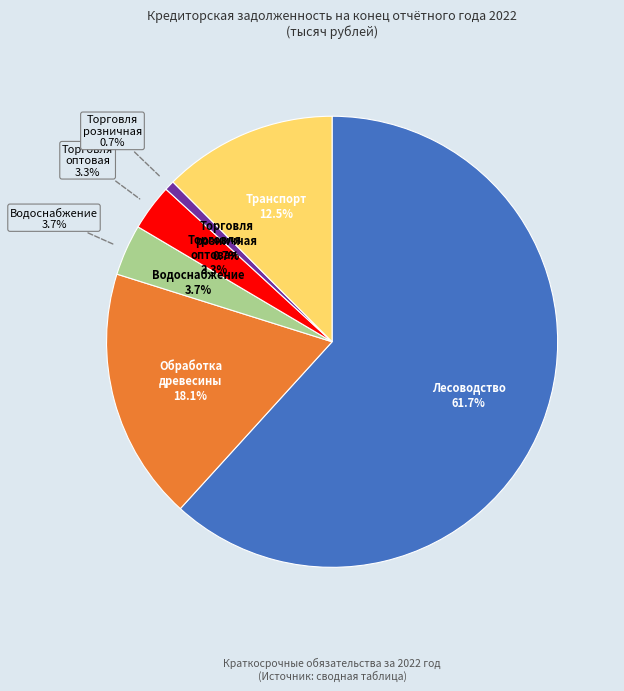

To the nearest percent, what portion does Торговля розничная represent?

1%